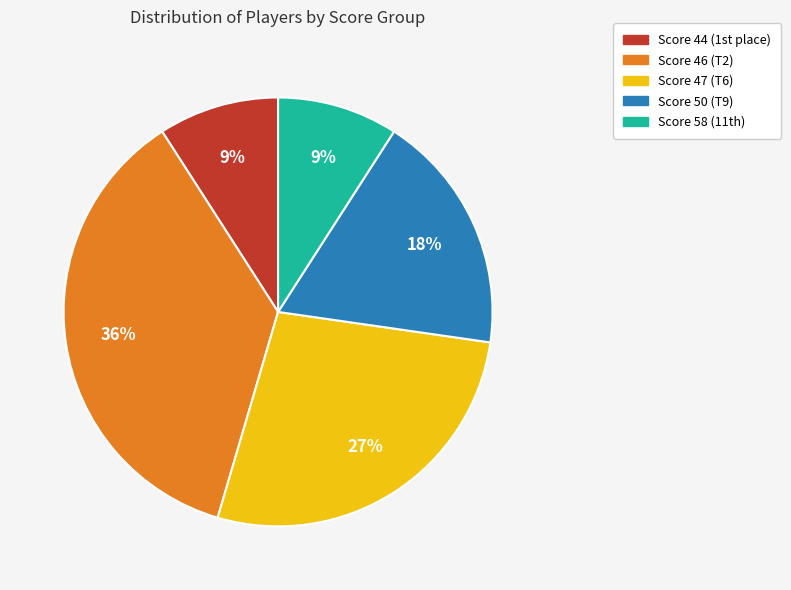

To the nearest percent, what is the difference between the largest and smallest slice percentages?

27%